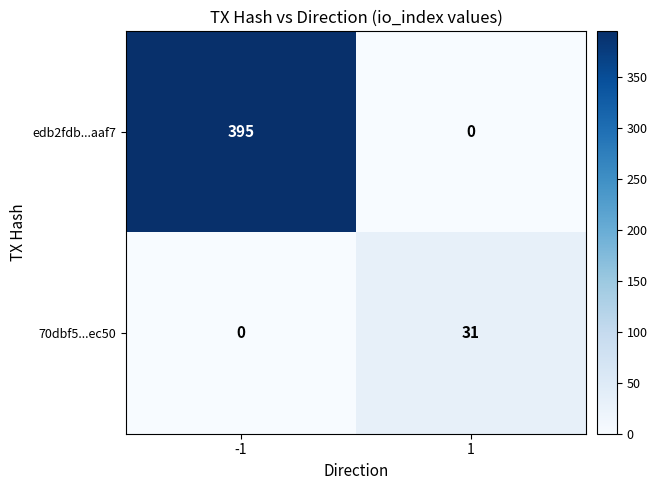

At which category is the sum across all series the highest?

-1